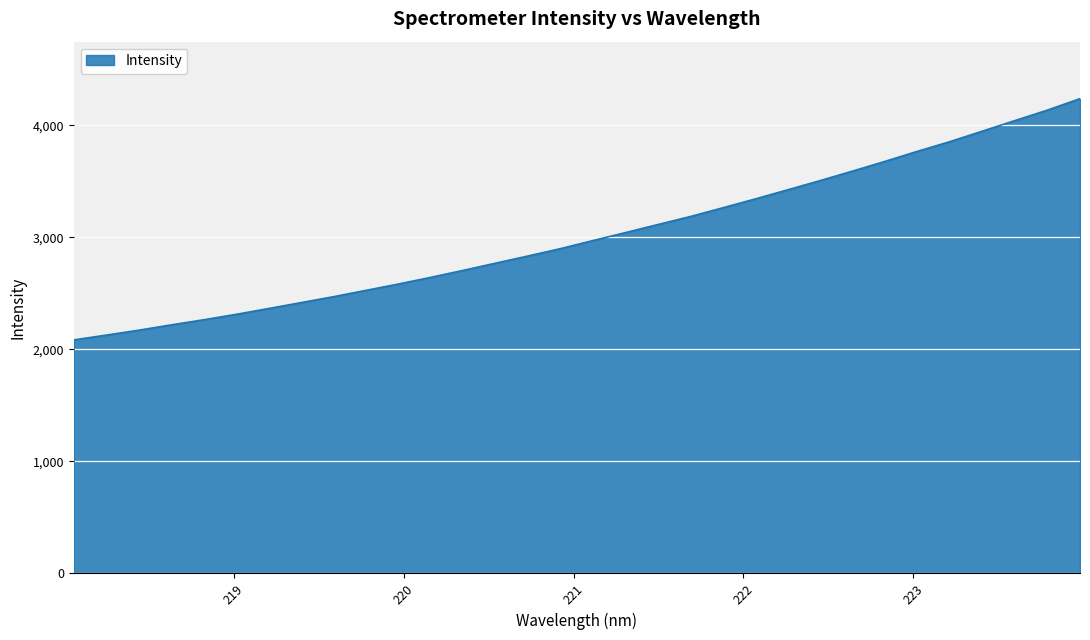

What is the minimum value shown in the chart?

2084.3